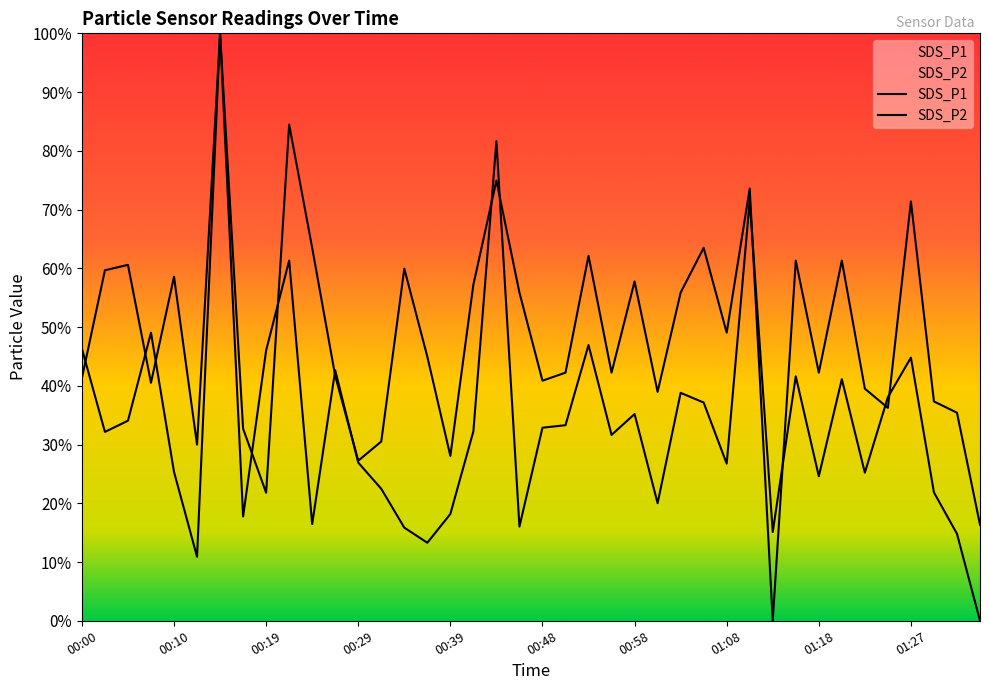

Rank the series by their average value, from highest to lowest.

SDS_P2, SDS_P1